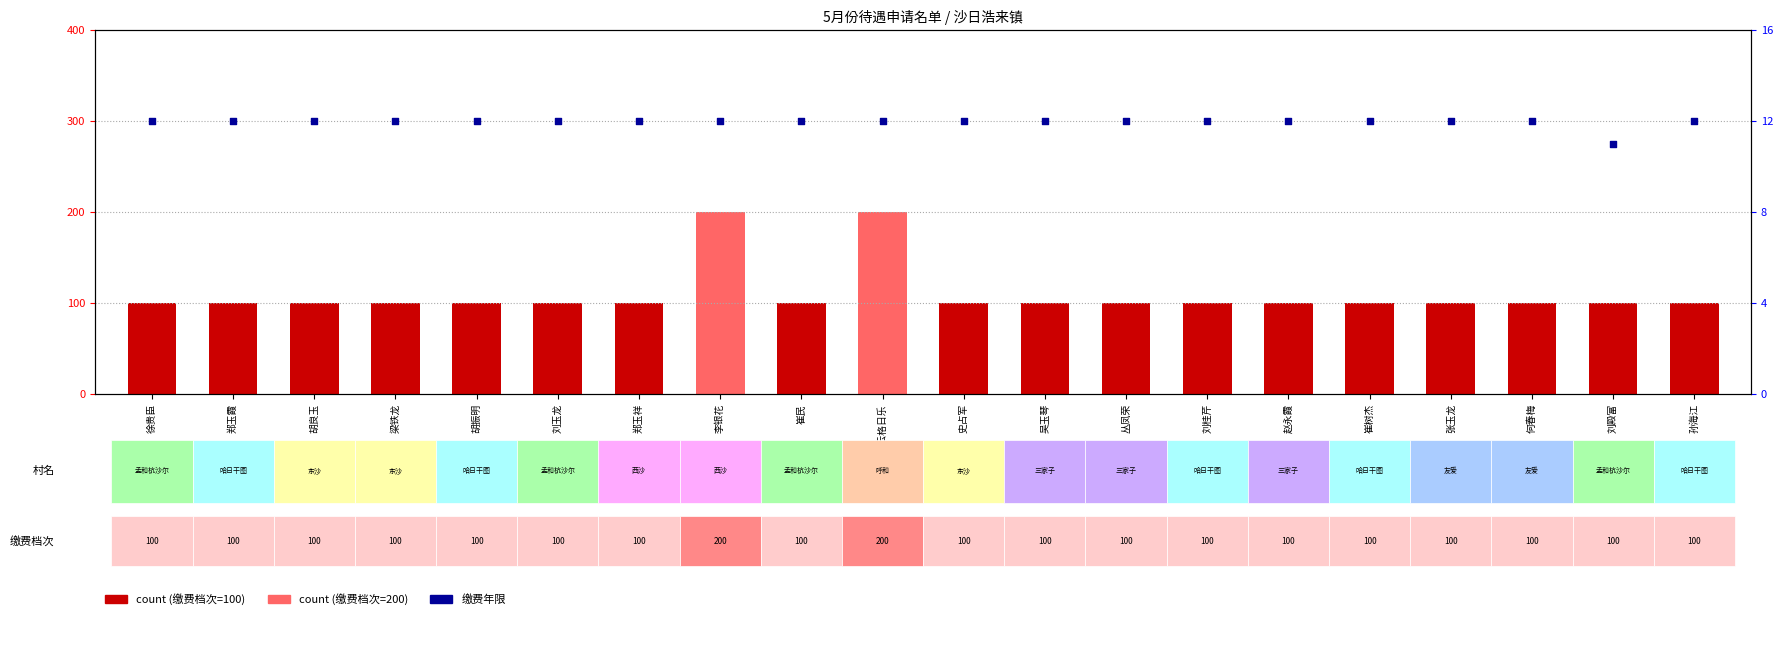

What is the total value across all series at 崔树杰?

112